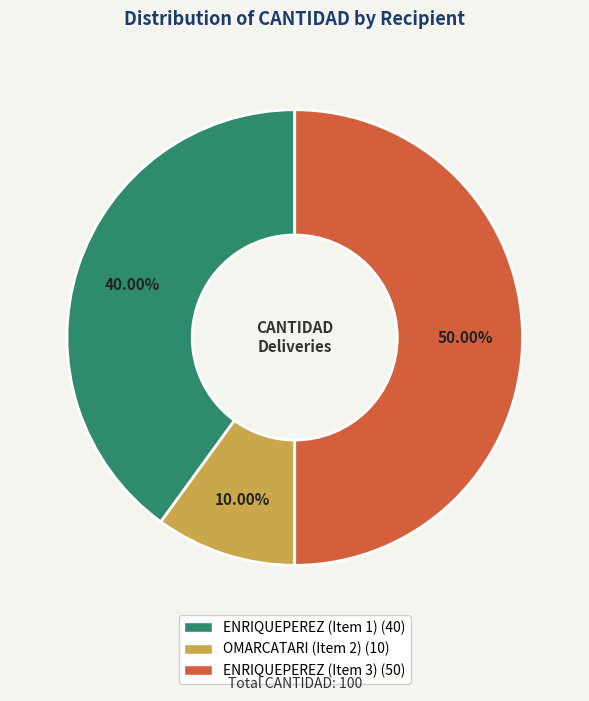

Is it true that ENRIQUEPEREZ (Item 1) is 33% of the pie?

False